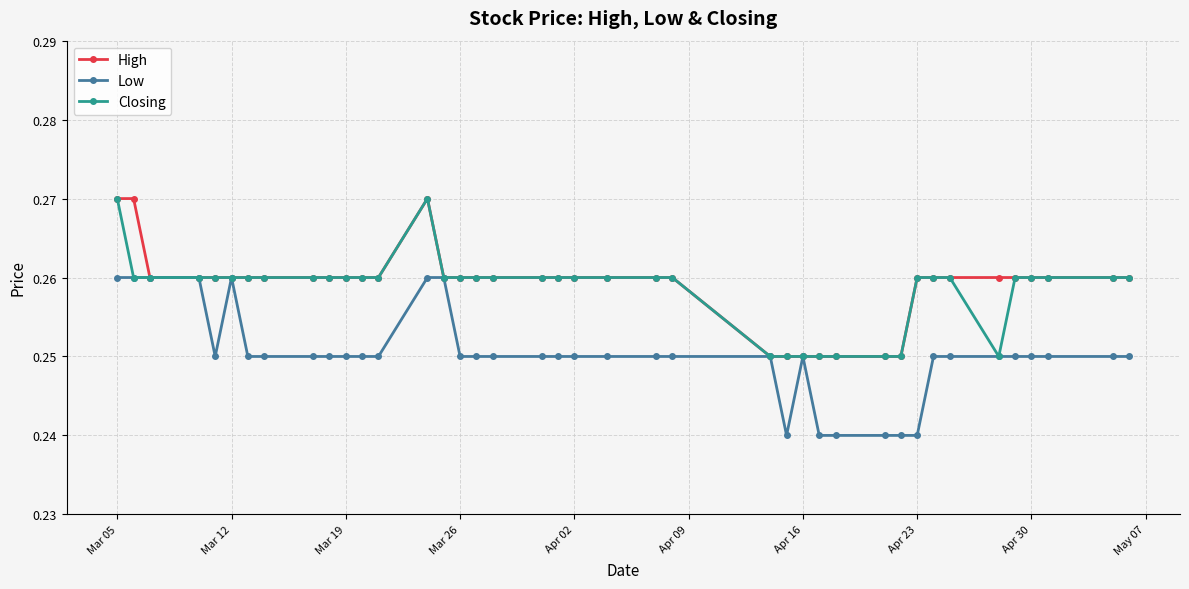

How many Low values are between 0 and 1?

40